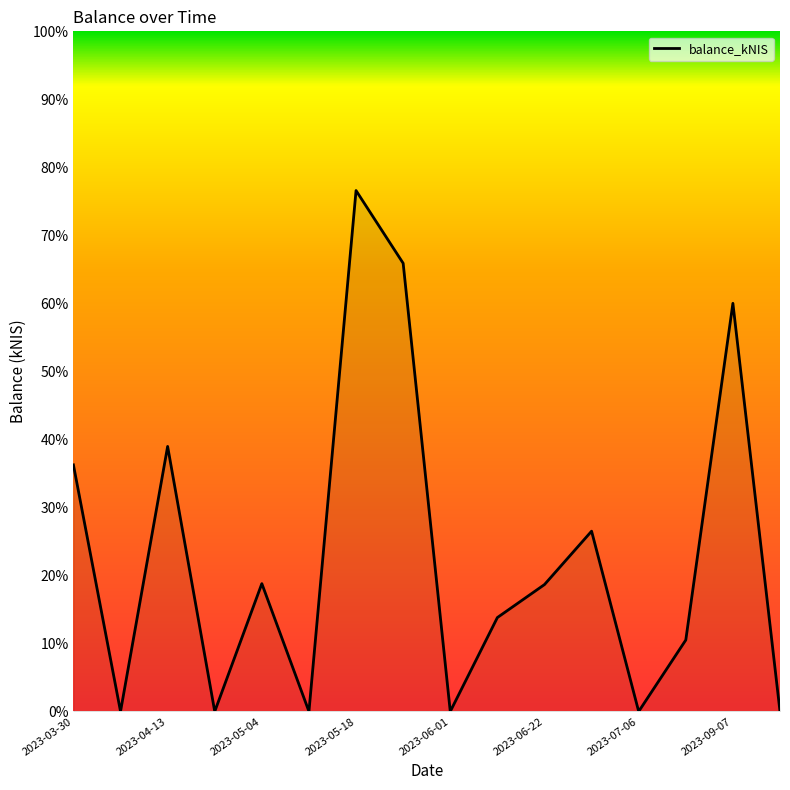

What is the maximum value shown in the chart?

76.6